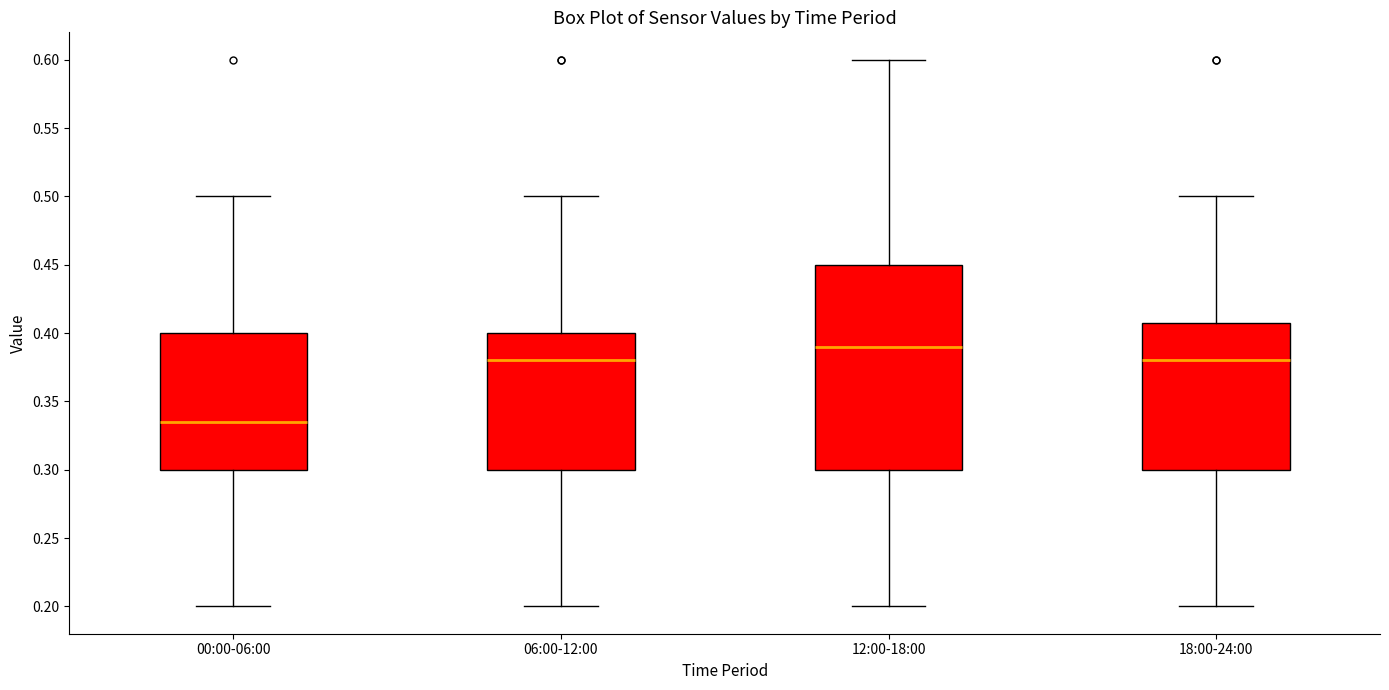

Reading left to right, transcribe this box plot: for each box, give where its median line is, the range the box spans, and where its two whiskers end, as read against the y-axis. The values are not printed on the chart, so give them approximately, as read against the axis.

00:00-06:00: median 0.335, box 0.300 to 0.400, whiskers 0.200 to 0.500
06:00-12:00: median 0.380, box 0.300 to 0.400, whiskers 0.200 to 0.500
12:00-18:00: median 0.390, box 0.300 to 0.450, whiskers 0.200 to 0.600
18:00-24:00: median 0.380, box 0.300 to 0.410, whiskers 0.200 to 0.500